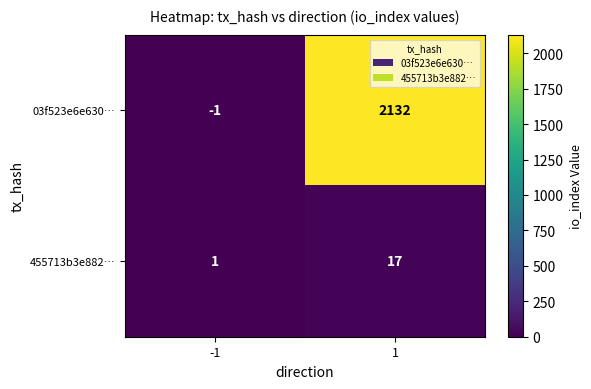

What is the approximate value of 455713b3e882… at 1, to the nearest 10?

20